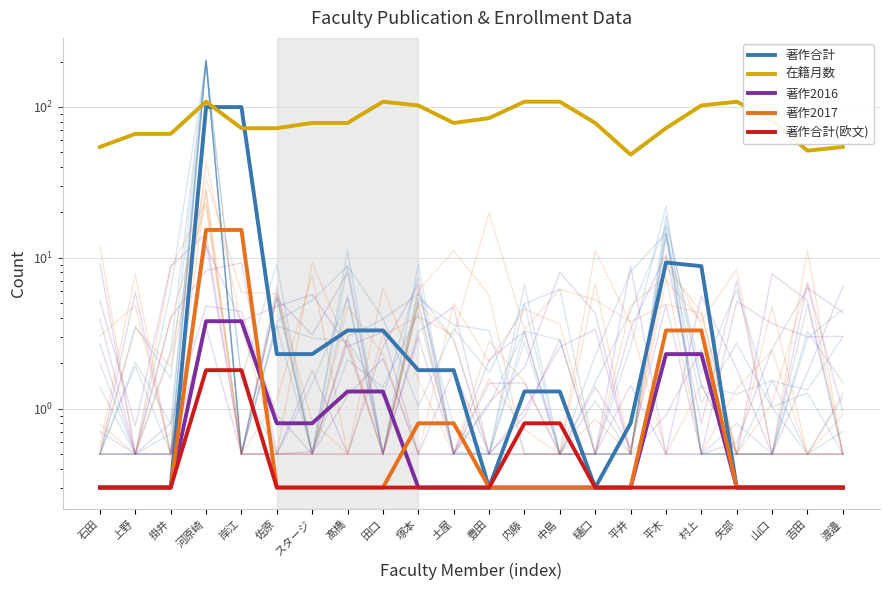

How many lines are shown in the chart?

5